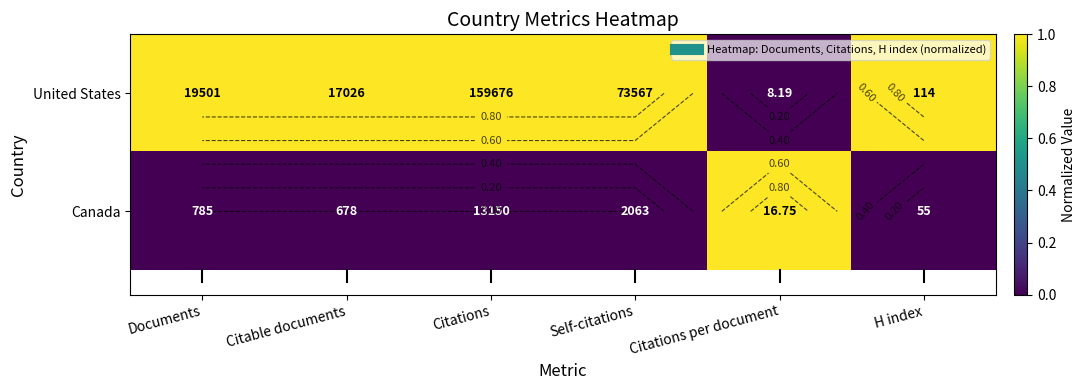

At Citations, list the series in order from largest to smallest.

United States, Canada